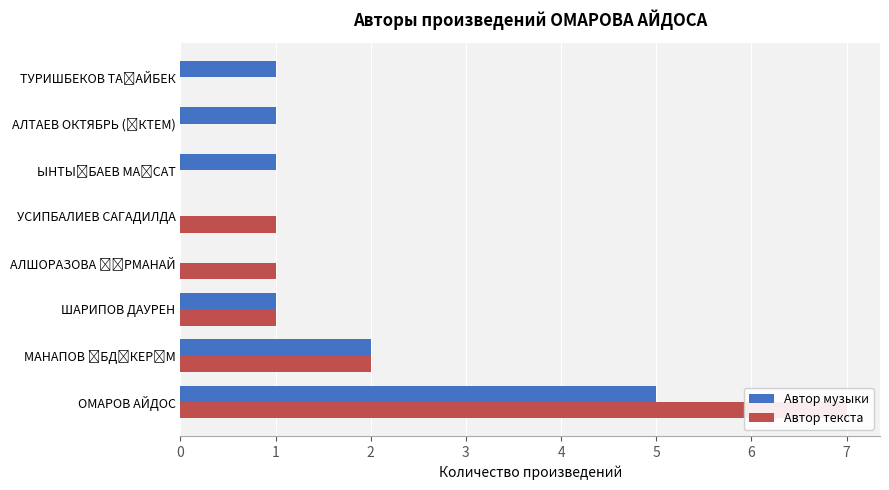

Reading left to right, list all the values displayed in this chart.

Автор музыки: 0=5	1=2	2=1	3=0	4=0	5=1	6=1	7=1
Автор текста: 0=7	1=2	2=1	3=1	4=1	5=0	6=0	7=0